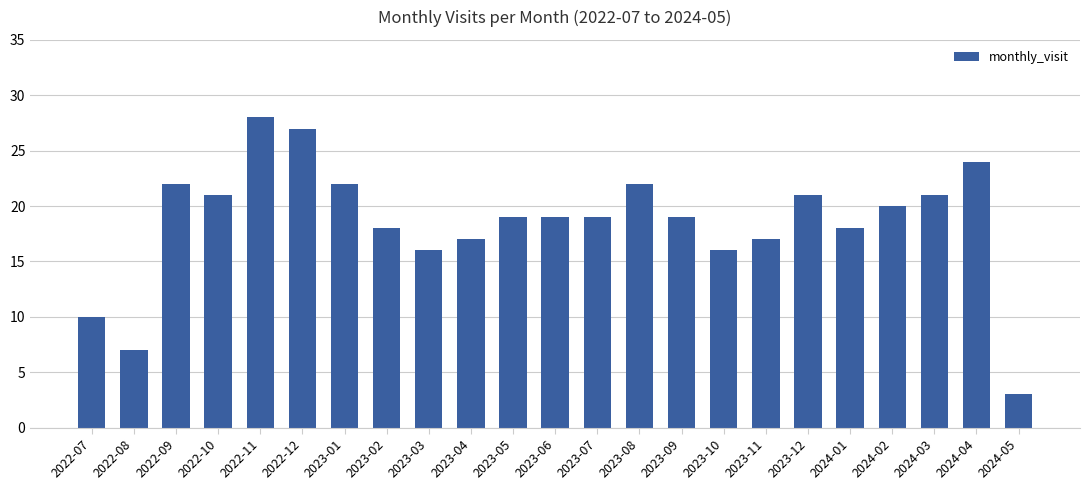

What is the approximate value at 2023-07?

19